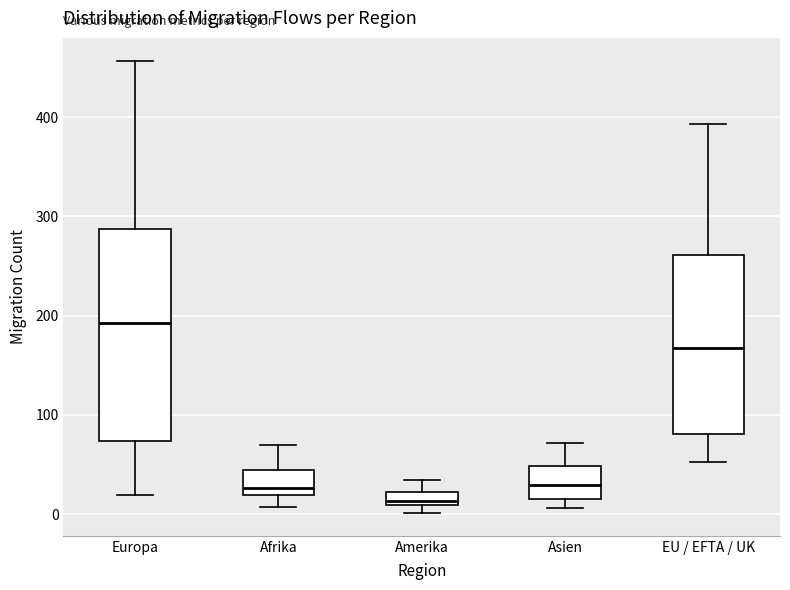

Which box has the highest median line?

Europa